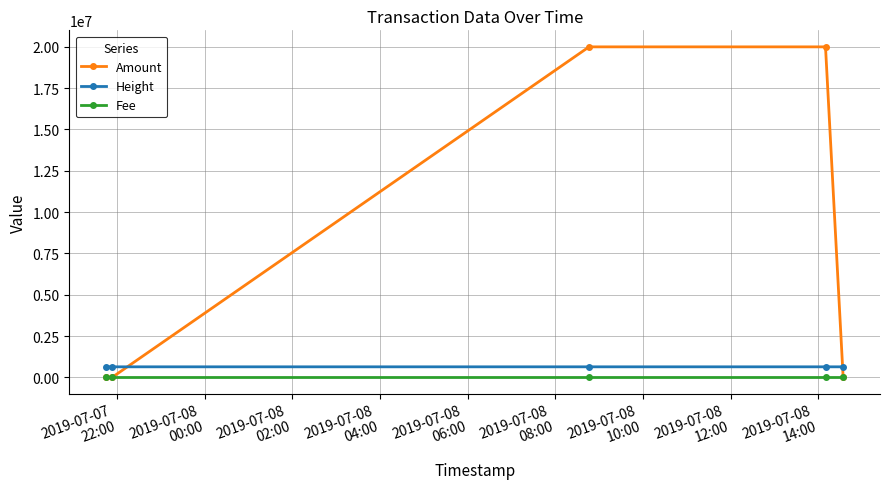

True or false: Height and Fee cross at least once.

False